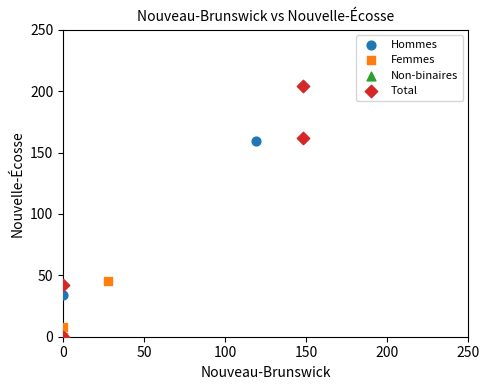

Which series reaches the maximum Y coordinate?

Total